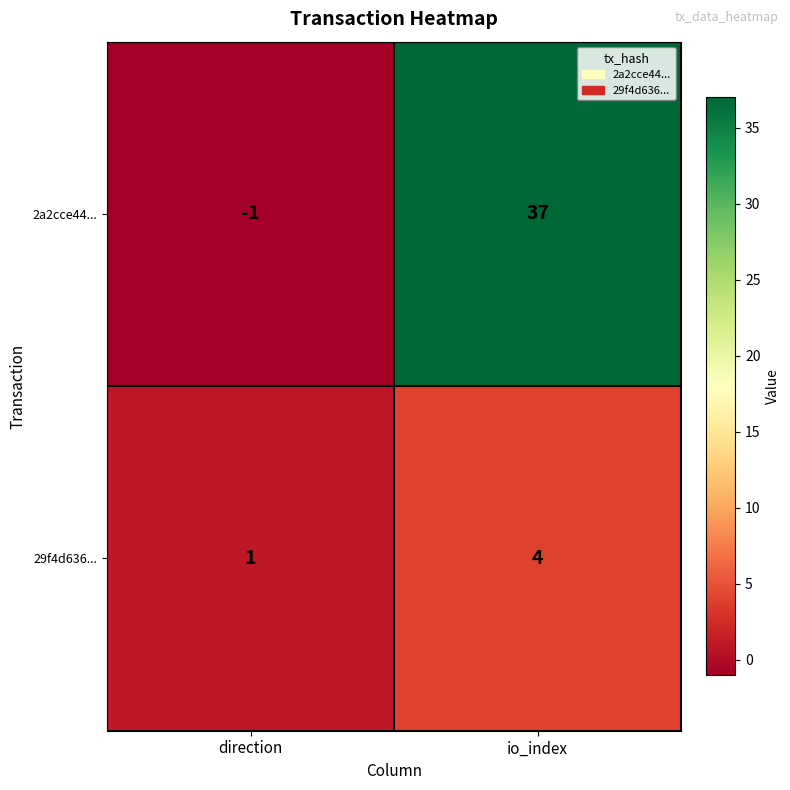

How many data points does each series have?

2